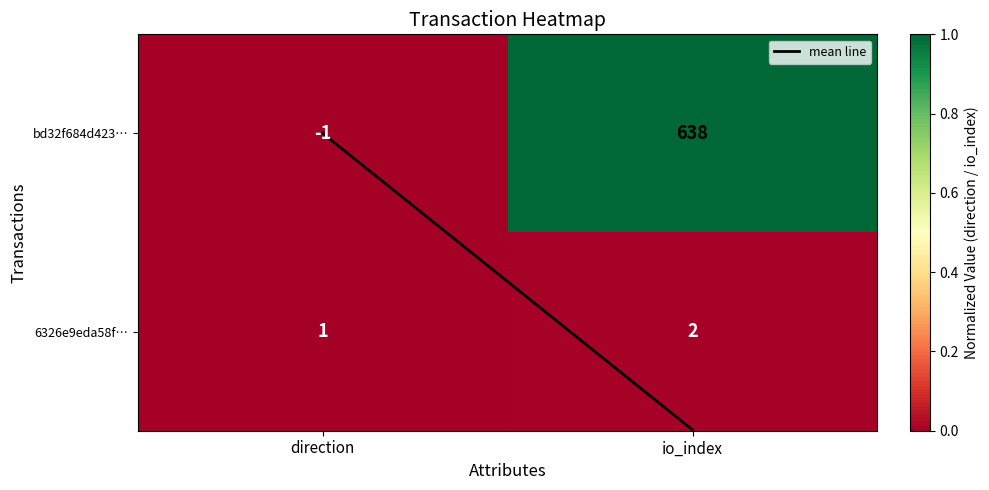

What is the difference between the bd32f684d423… values at io_index and direction?

639